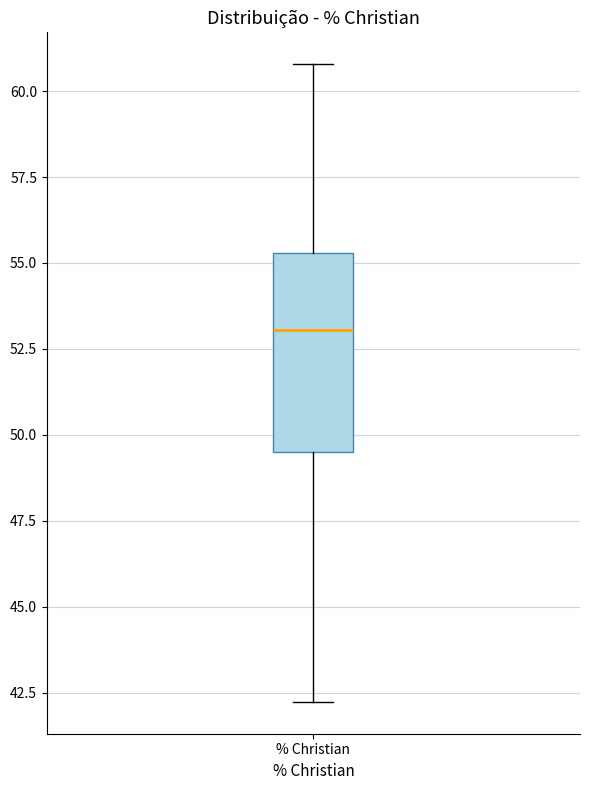

Transcribe this box plot: give where the median line is, the range the box spans, and where the two whiskers end, as read against the y-axis. The values are not printed on the chart, so give them approximately, as read against the axis.

median 53.0, box 49.5 to 55.5, whiskers 42.0 to 61.0